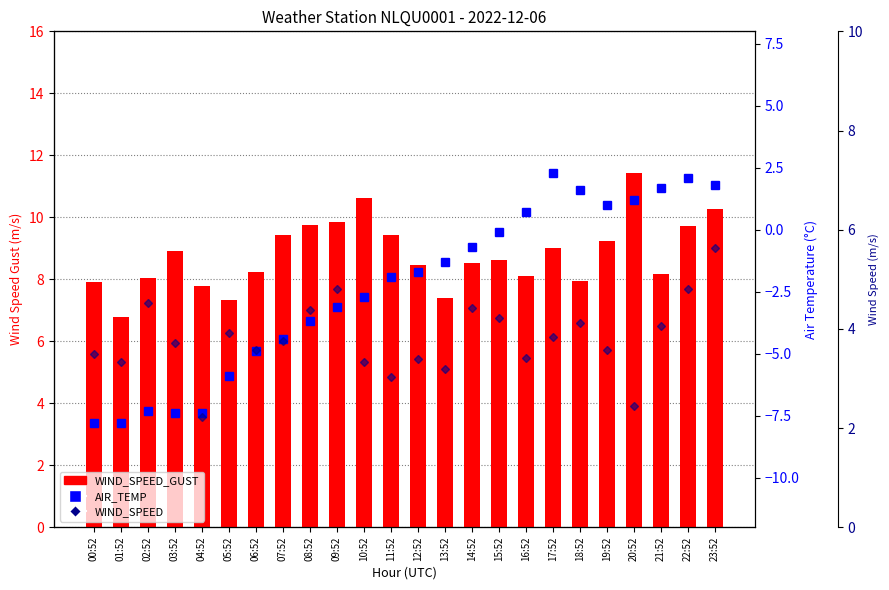

What is the sum of the AIR_TEMP values at 10:52 and 19:52?

-1.7